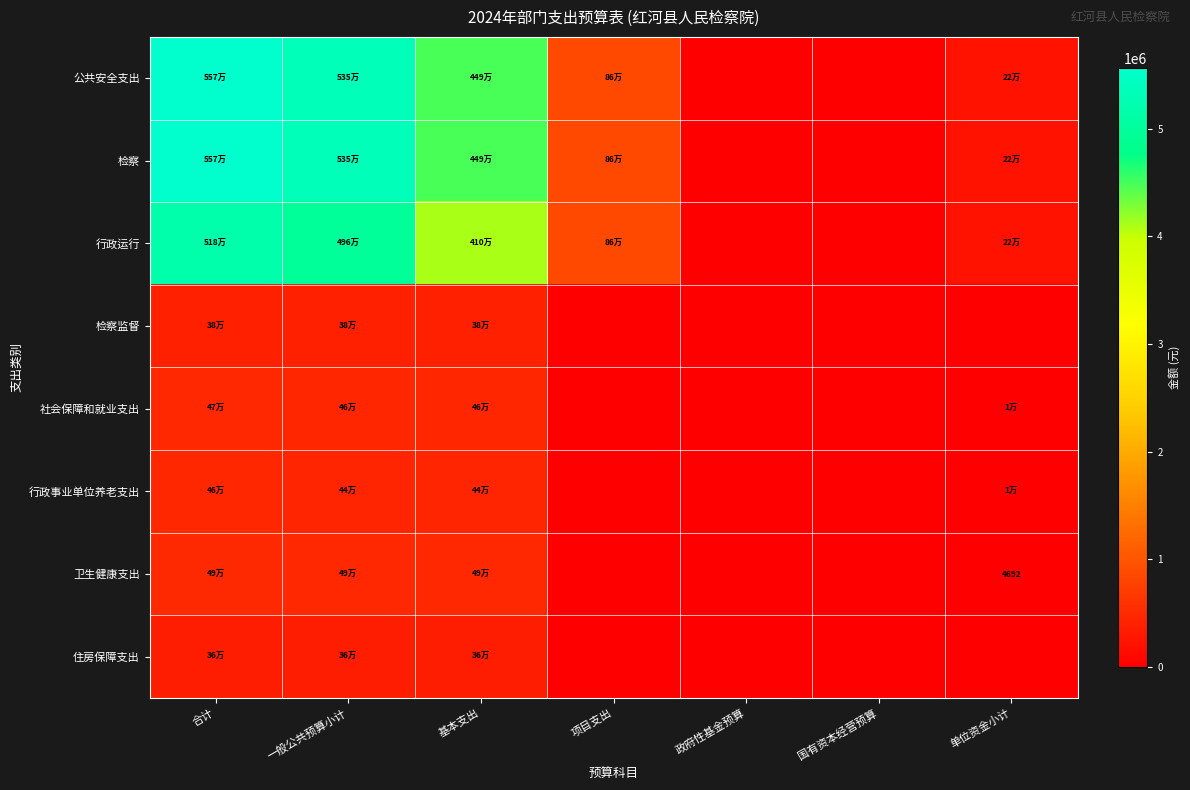

Which series has the largest range (max minus min)?

公共安全支出